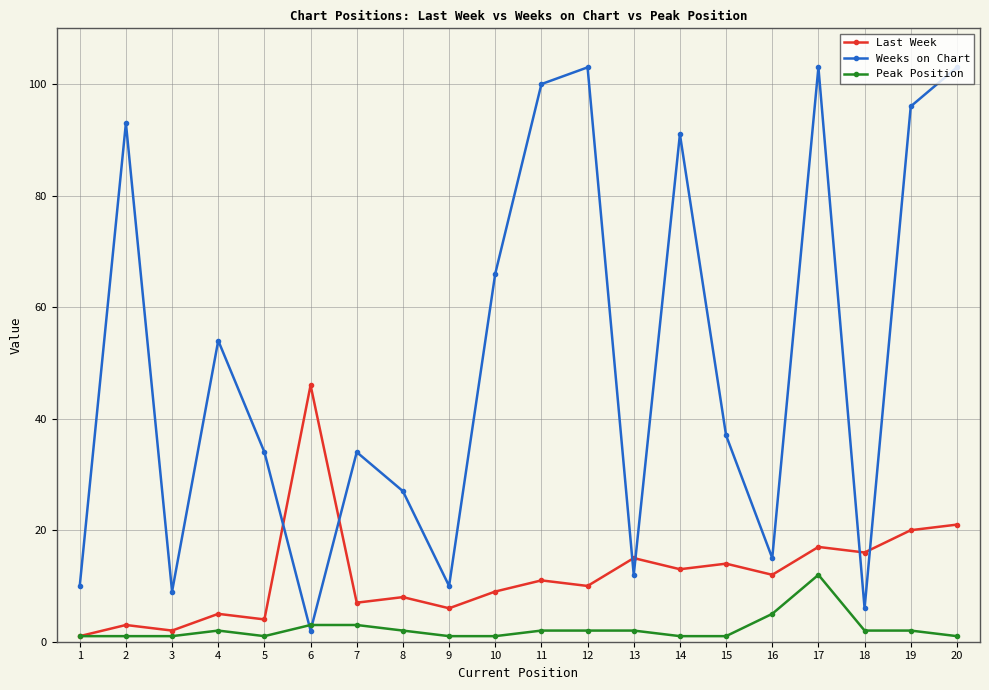

What are all the series names shown in the legend?

Last Week, Weeks on Chart, Peak Position